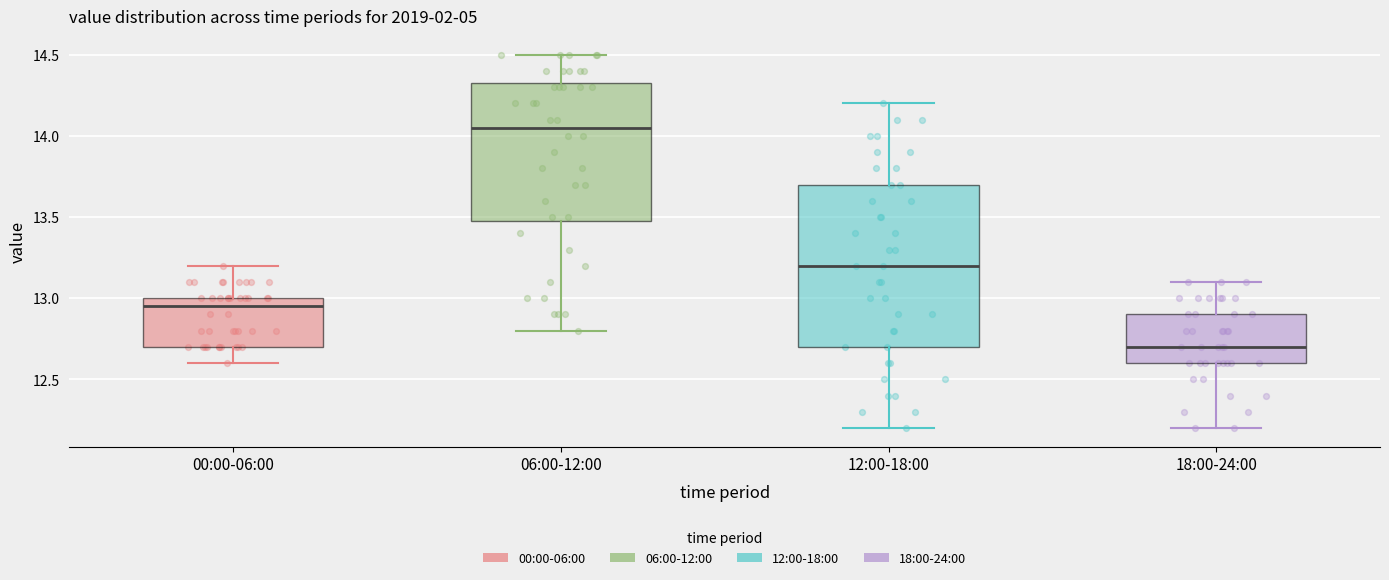

Reading left to right, transcribe this box plot: for each box, give where its median line is, the range the box spans, and where its two whiskers end, as read against the y-axis. The values are not printed on the chart, so give them approximately, as read against the axis.

00:00-06:00: median 12.95, box 12.70 to 13.00, whiskers 12.60 to 13.20
06:00-12:00: median 14.05, box 13.50 to 14.35, whiskers 12.80 to 14.50
12:00-18:00: median 13.20, box 12.70 to 13.70, whiskers 12.20 to 14.20
18:00-24:00: median 12.70, box 12.60 to 12.90, whiskers 12.20 to 13.10